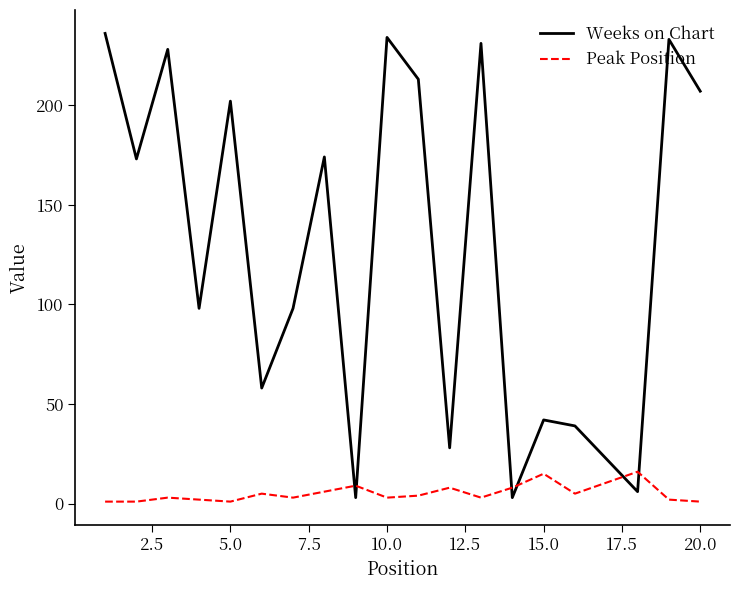

What is the difference between the maximum and minimum values in the Weeks on Chart series?

233